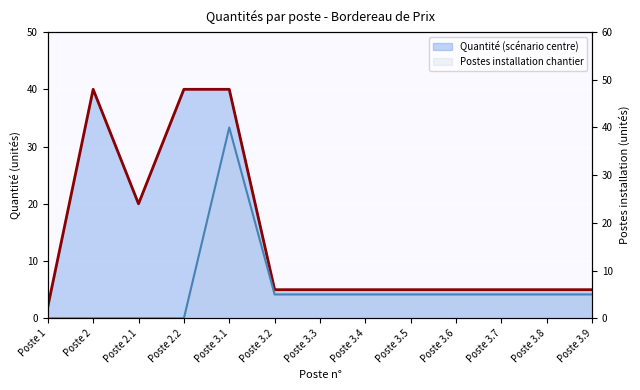

At which label is Quantité (scénario centre) closest to 21?

Poste 2.1